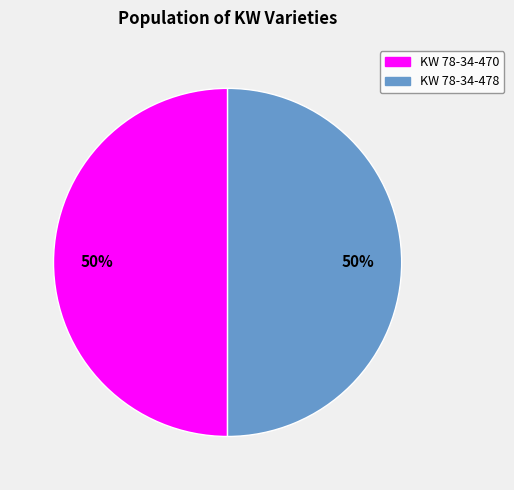

How many segments does this pie chart have?

2